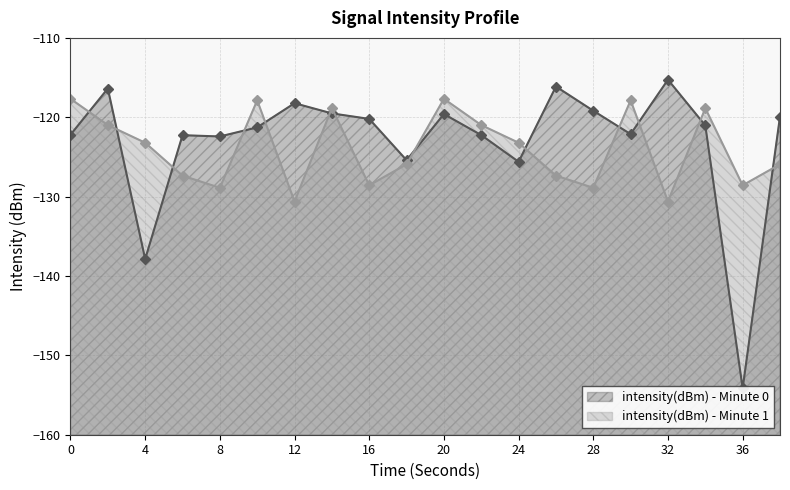

List the series in order of their peak value, highest first.

intensity(dBm) - Minute 0, intensity(dBm) - Minute 1